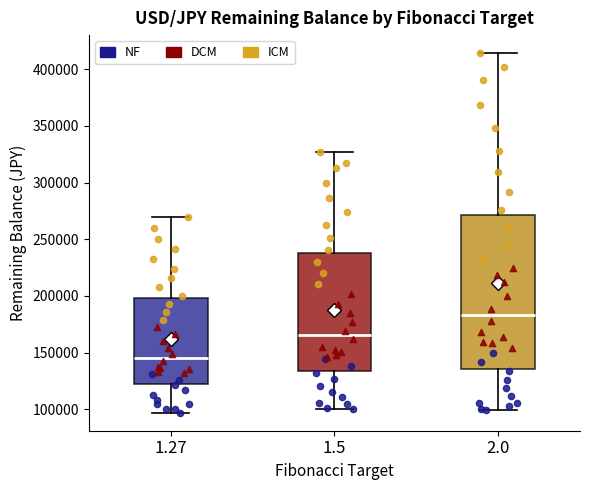

Reading left to right, transcribe this box plot: for each box, give where its median line is, the range the box spans, and where its two whiskers end, as read against the y-axis. The values are not printed on the chart, so give them approximately, as read against the axis.

1.27: median 145000, box 125000 to 200000, whiskers 95000 to 270000
1.5: median 165000, box 135000 to 240000, whiskers 100000 to 325000
2.0: median 185000, box 135000 to 270000, whiskers 100000 to 415000